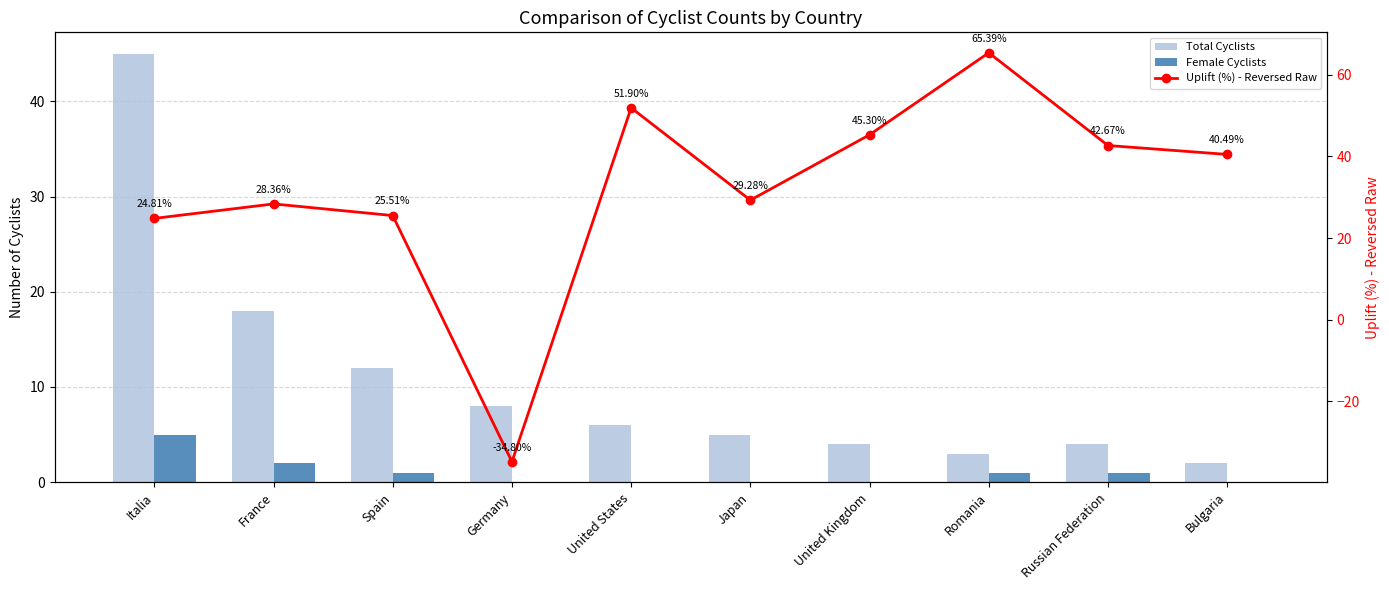

What is the minimum value shown in the chart?

-34.8